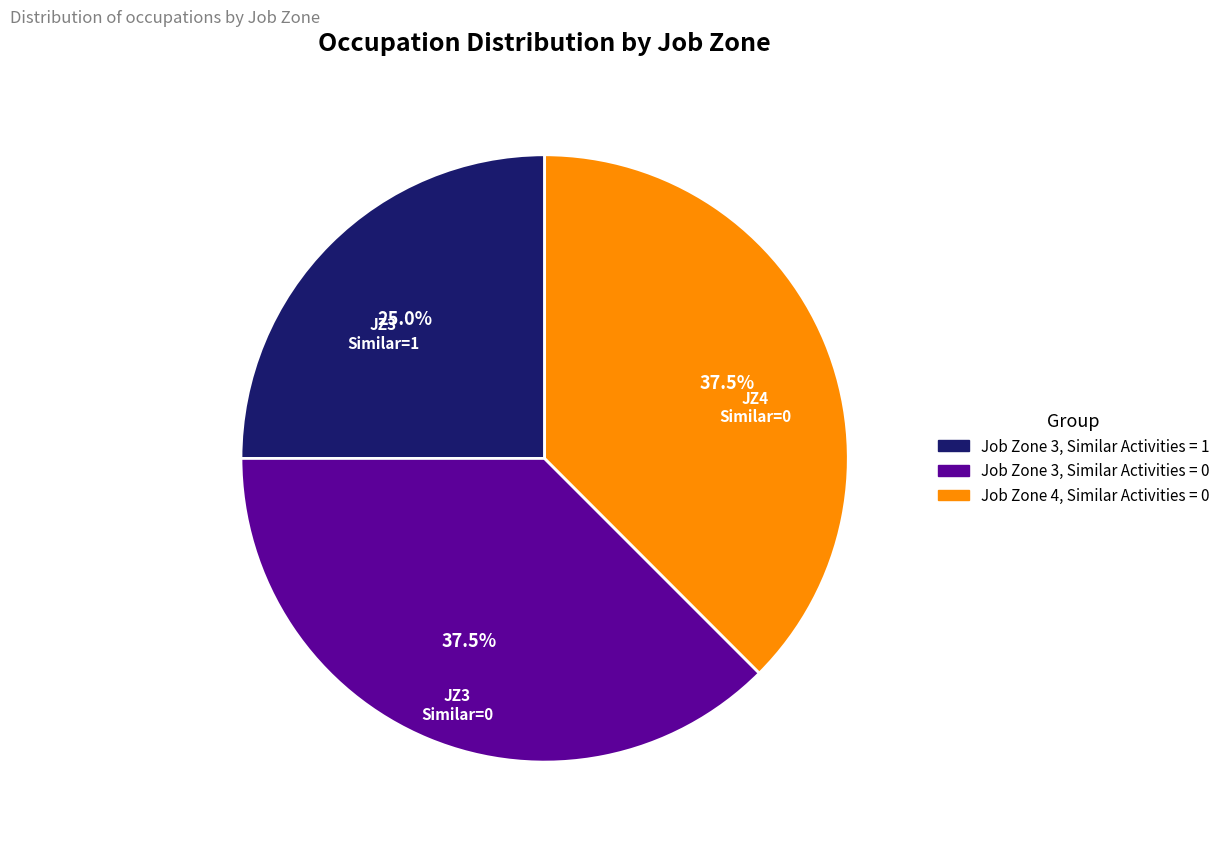

Is there a majority slice in this chart?

No